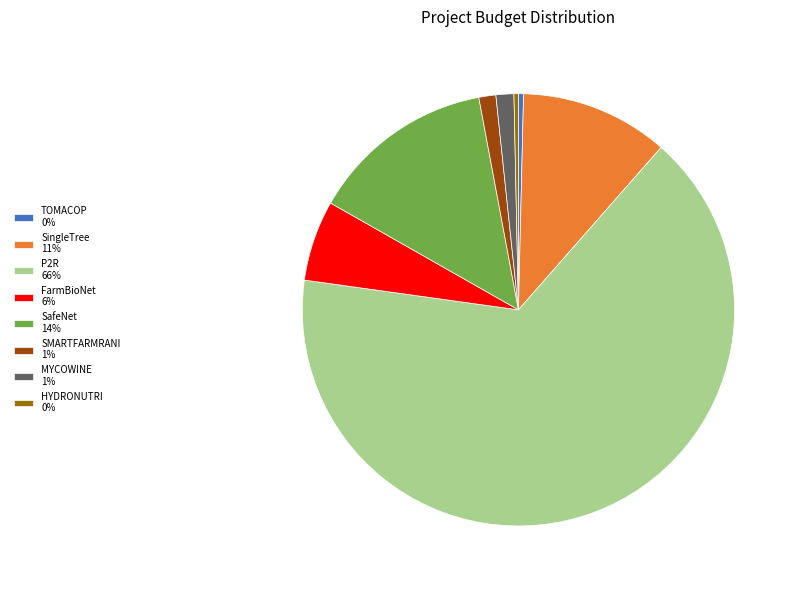

Do SafeNet 14% and MYCOWINE 1% together represent more than half of the pie?

No